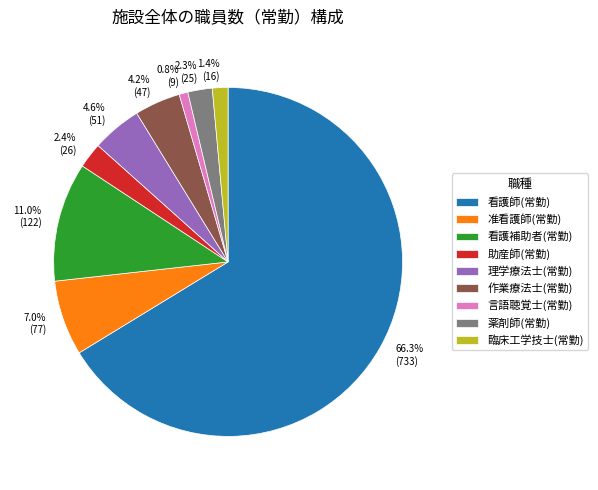

Does 看護師(常勤) represent more than half of the total?

Yes